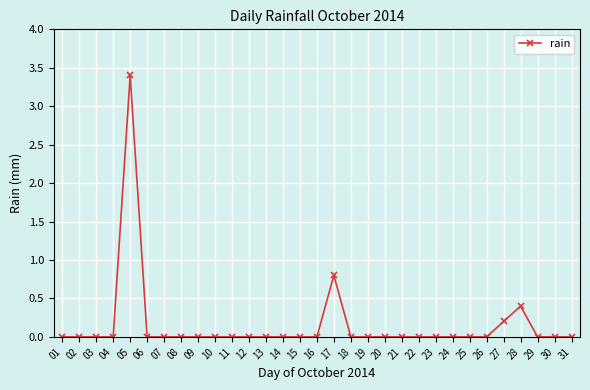

The value at 03 is 0.0. True or false?

True